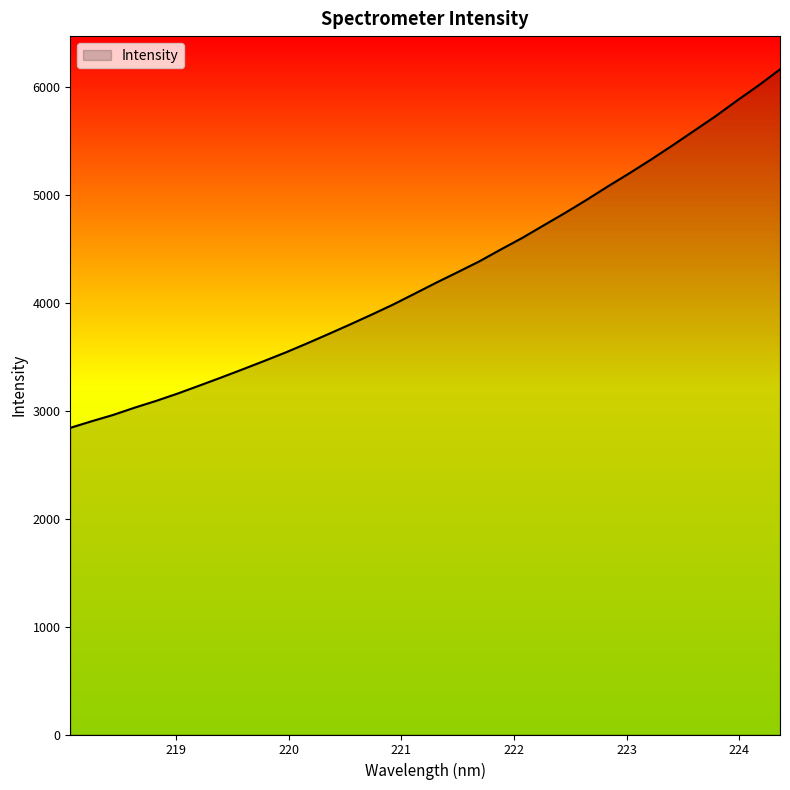

What is the difference between the maximum and minimum values?

3319.3